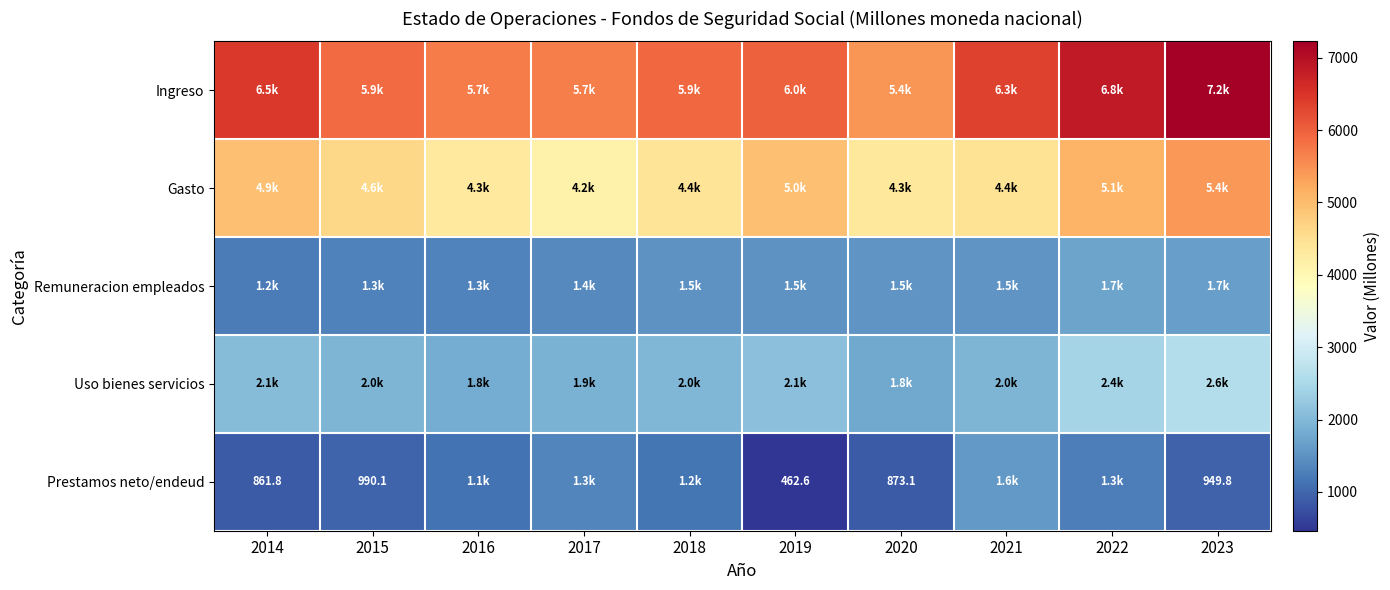

Which has a higher value, 2019 or 2022?

2022